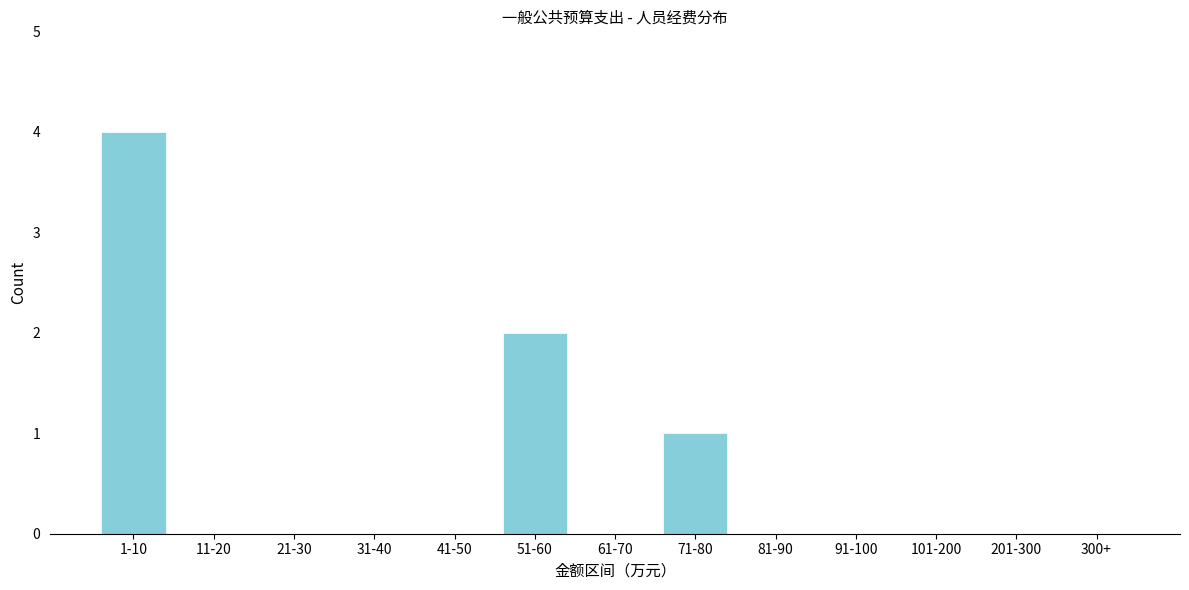

Reading left to right, extract all data points from this chart.

1-10=4	11-20=0	21-30=0	31-40=0	41-50=0	51-60=2	61-70=0	71-80=1	81-90=0	91-100=0	101-200=0	201-300=0	300+=0